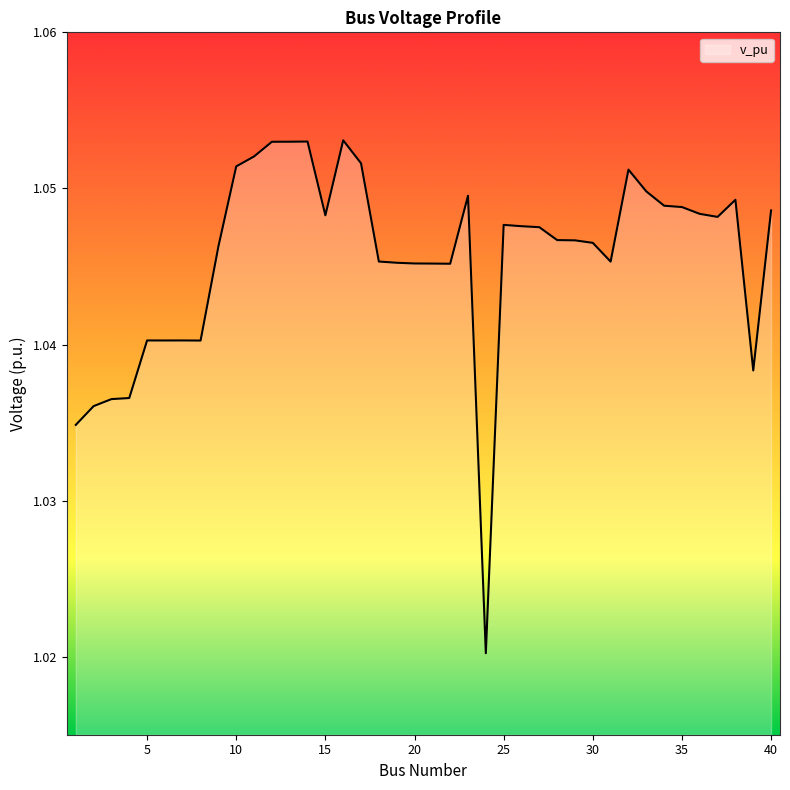

List the labels in order of value, largest first.

16, 14, 13, 12, 11, 17, 10, 32, 33, 23, 38, 34, 35, 40, 36, 15, 37, 25, 26, 27, 28, 29, 30, 9, 18, 31, 19, 20, 21, 22, 7, 5, 6, 8, 39, 4, 3, 2, 1, 24